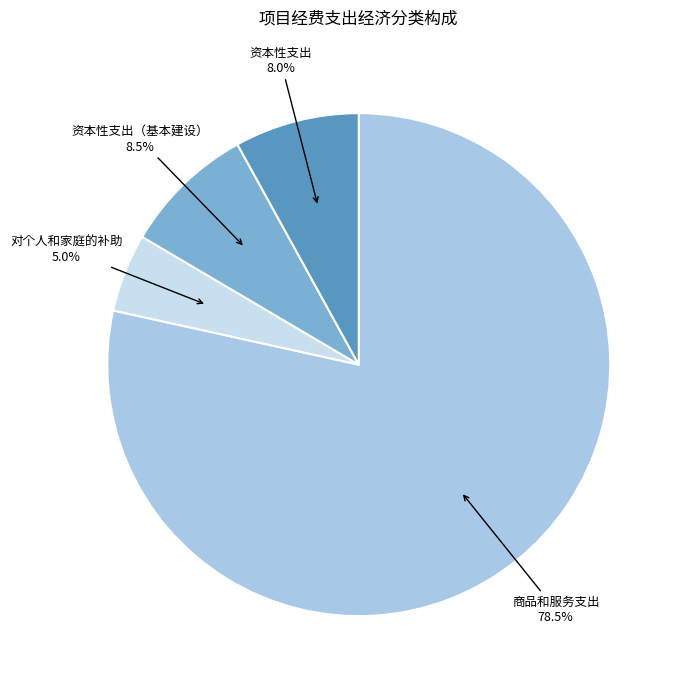

Do 对个人和家庭的补助 and 资本性支出（基本建设） together represent more than half of the pie?

No